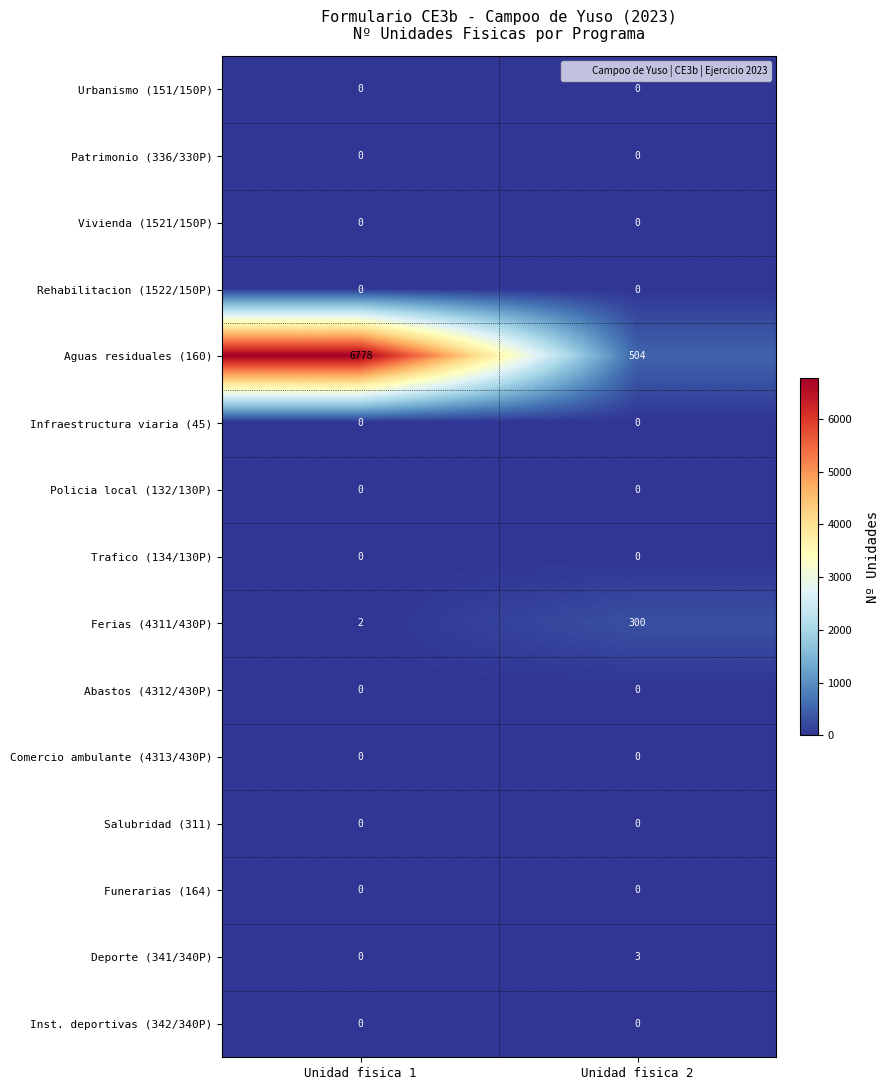

Which series changed the most between Unidad fisica 1 and Unidad fisica 2?

Aguas residuales (160)